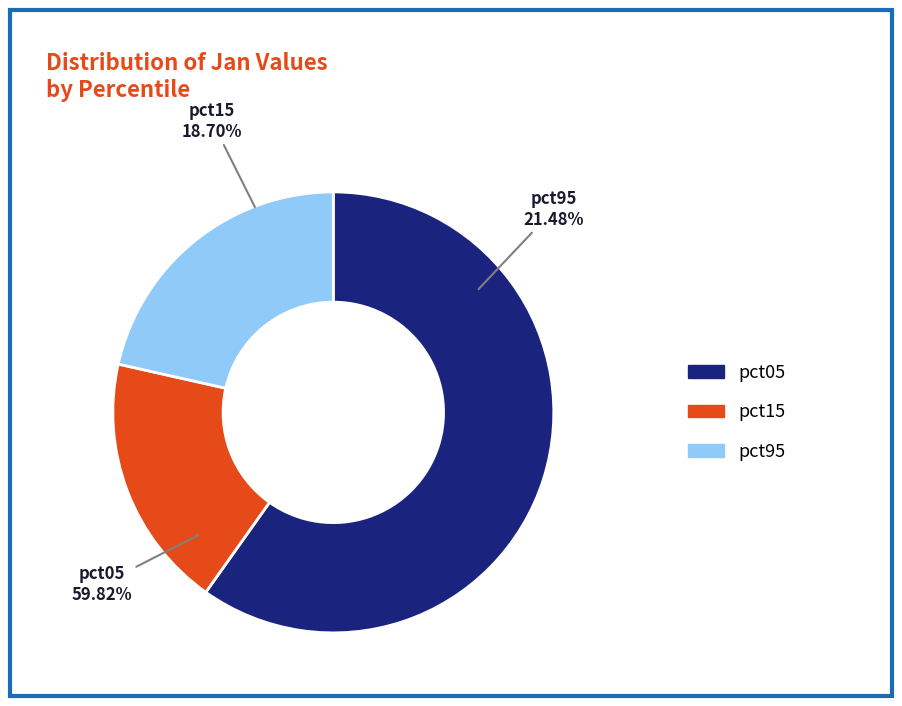

Is it true that pct05 is 45% of the pie?

False